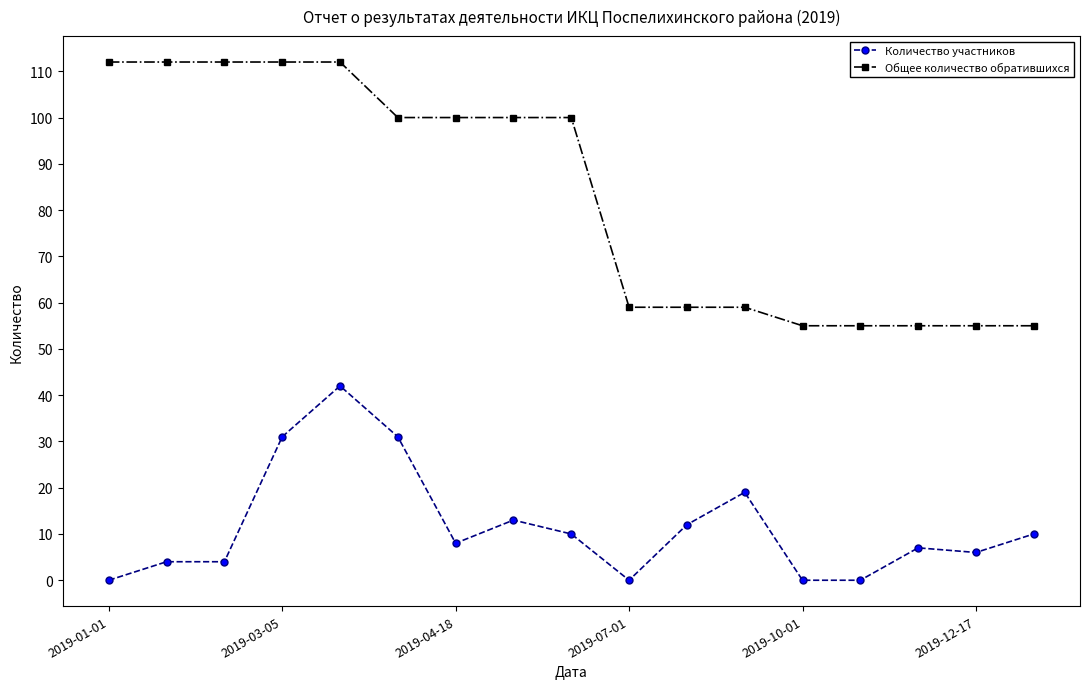

True or false: Общее количество обратившихся and Количество участников cross at least once.

False